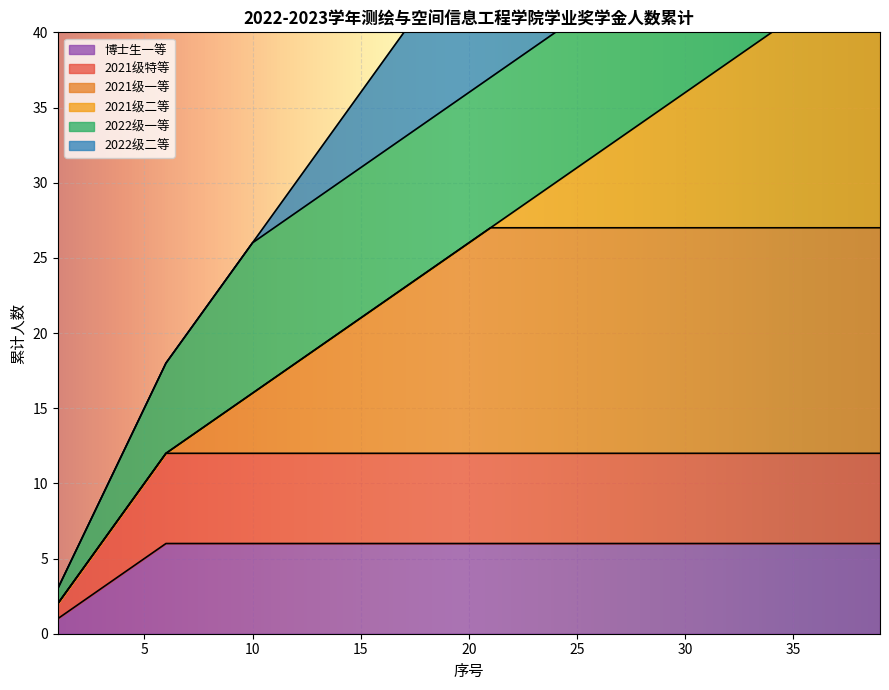

How many 博士生 values are between 6 and 7?

34